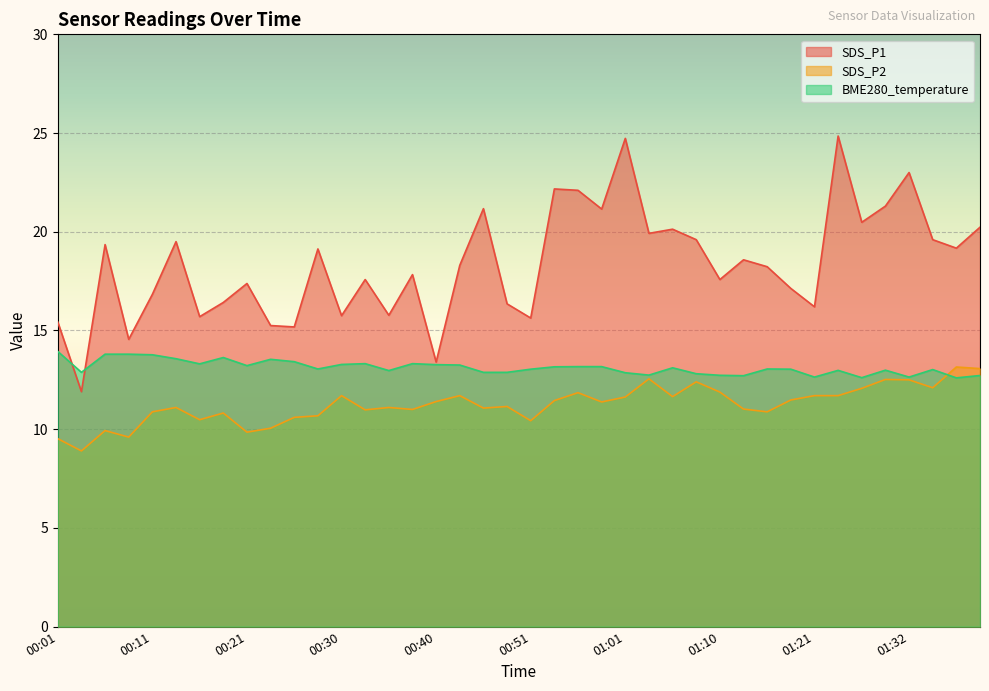

List the labels in order of BME280_temperature value, smallest first.

01:38, 01:27, 01:21, 01:32, 01:13, 01:40, 01:10, 01:03, 01:08, 01:01, 00:04, 00:46, 00:48, 00:35, 01:24, 01:29, 01:35, 00:51, 01:18, 00:28, 01:16, 01:06, 00:53, 00:56, 00:58, 00:21, 00:43, 00:40, 00:30, 00:16, 00:33, 00:38, 00:26, 00:23, 00:13, 00:18, 00:11, 00:06, 00:08, 00:01